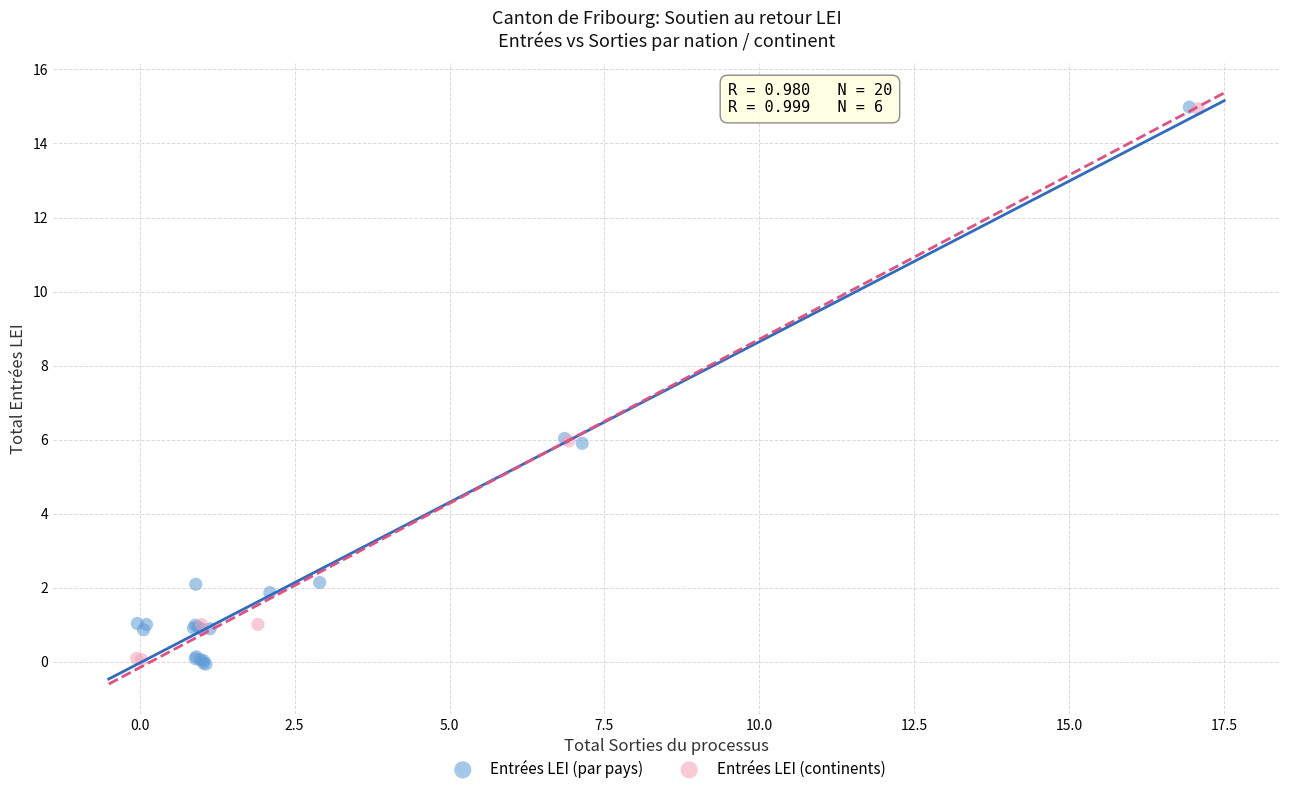

Which series has the widest spread of Y values?

Entrées LEI (par pays)